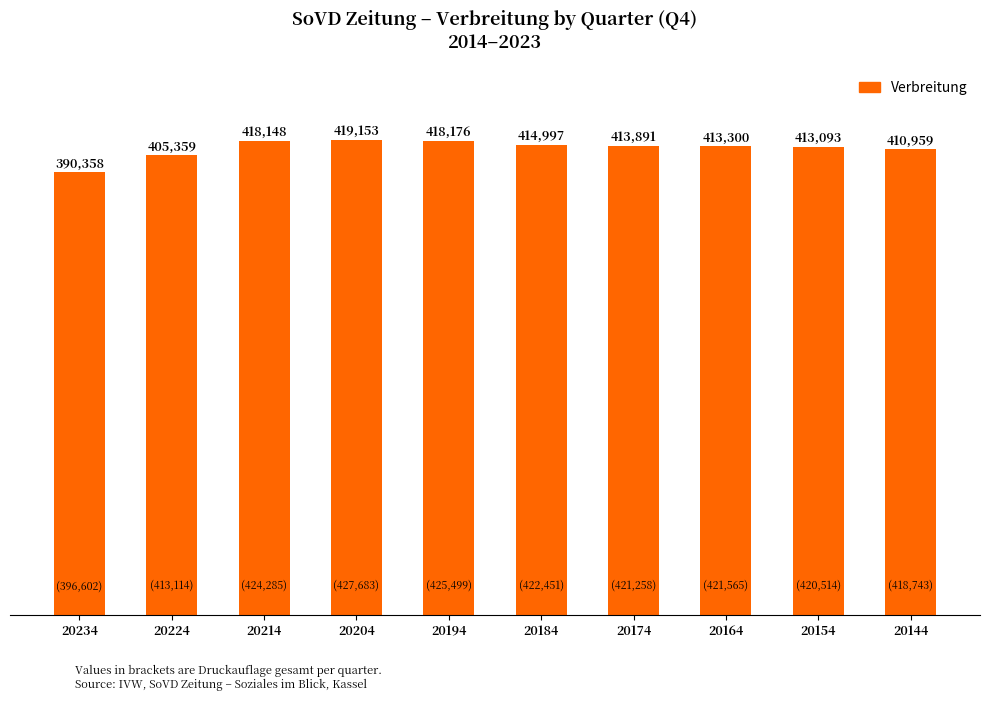

Reading right to left, extract all data points from this chart.

410959	413093	413300	413891	414997	418176	419153	418148	405359	390358